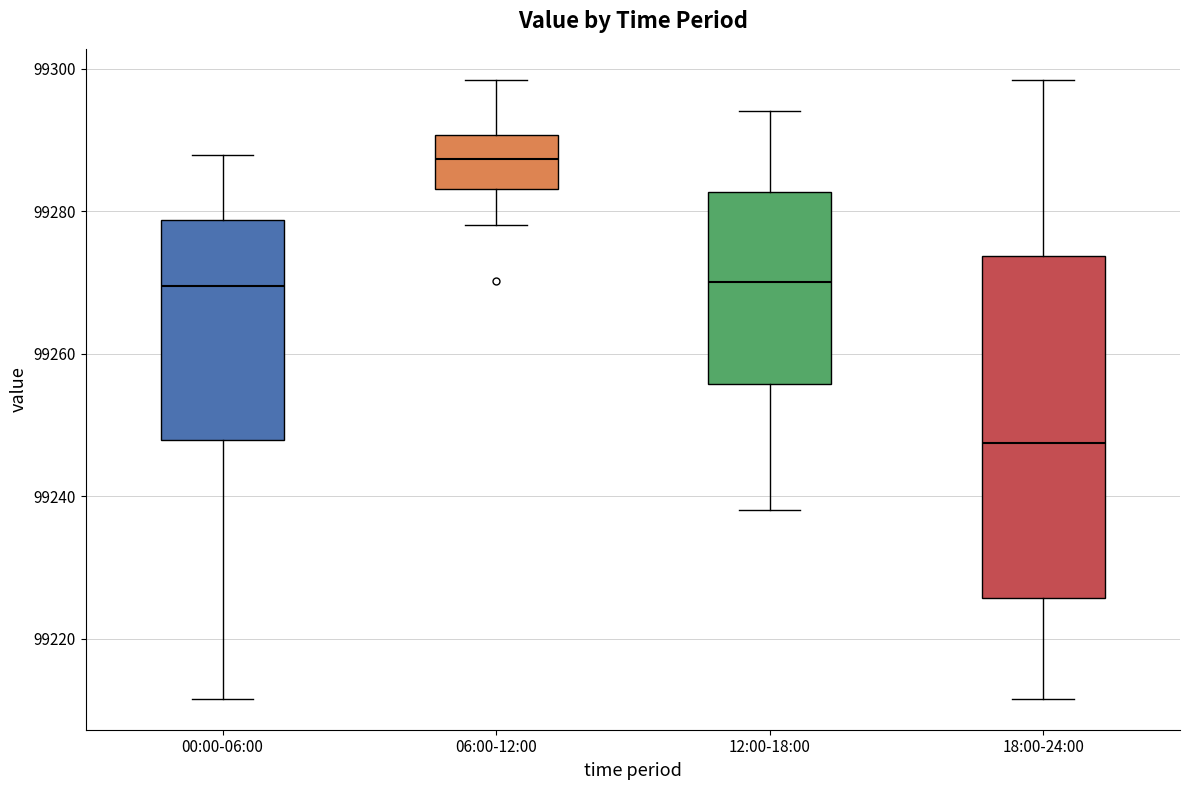

Reading left to right, transcribe this box plot: for each box, give where its median line is, the range the box spans, and where its two whiskers end, as read against the y-axis. The values are not printed on the chart, so give them approximately, as read against the axis.

00:00-06:00: median 99270, box 99248 to 99278, whiskers 99212 to 99288
06:00-12:00: median 99288, box 99284 to 99290, whiskers 99278 to 99298
12:00-18:00: median 99270, box 99256 to 99282, whiskers 99238 to 99294
18:00-24:00: median 99248, box 99226 to 99274, whiskers 99212 to 99298